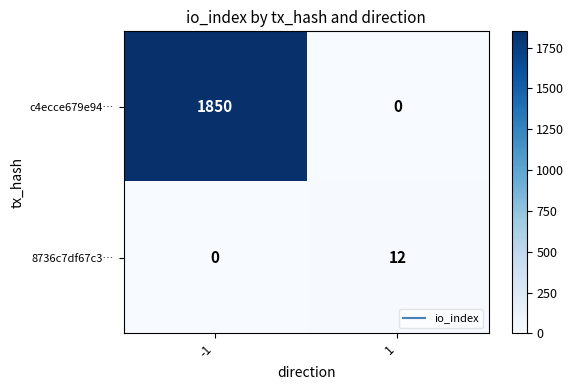

Count the number of data series in this chart.

2